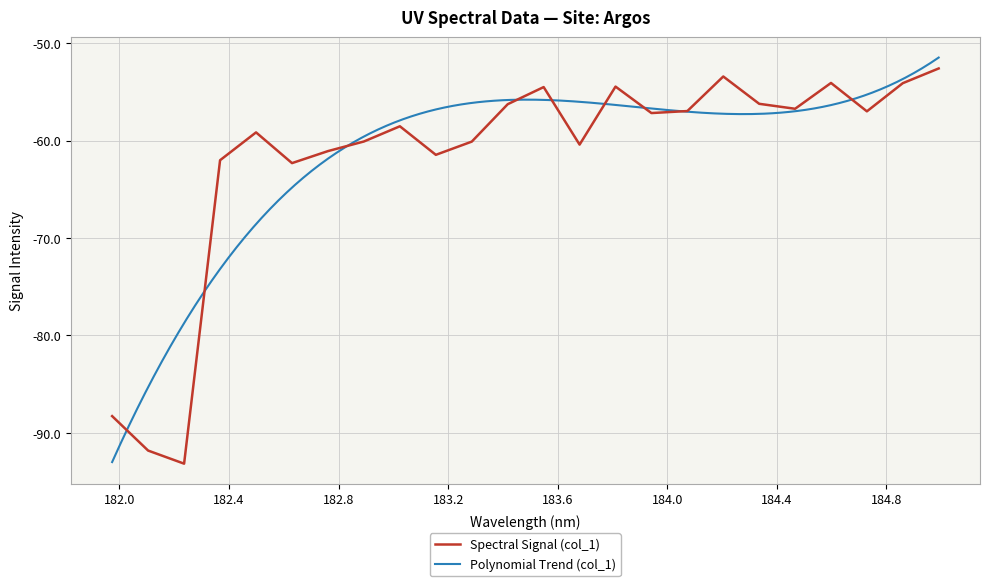

How many data points does each series have?

24